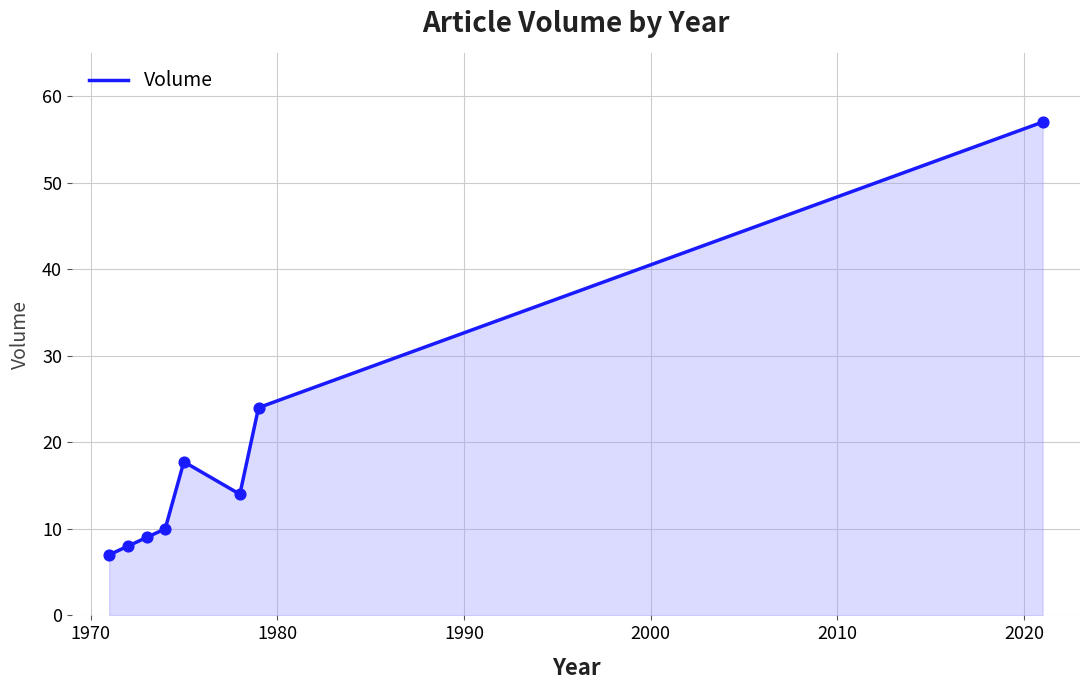

What is the greatest value displayed?

57.0